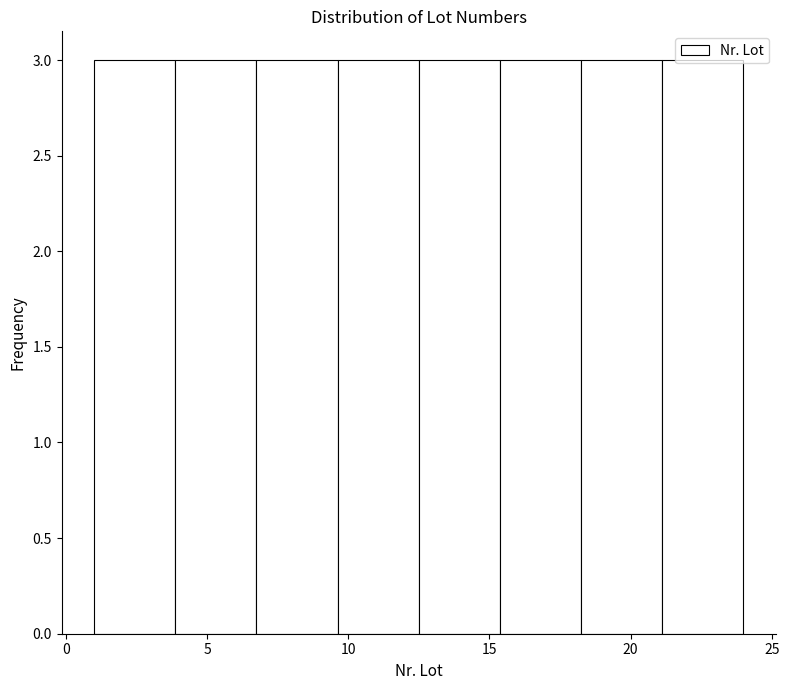

Reading left to right, list every bar in this chart as the range it spans on the x-axis followed by its height. Neither the bar edges nor the heights are printed on the chart, so give them approximately, as read against the axes.

1.0 to 4.0: 3
4.0 to 7.0: 3
7.0 to 9.5: 3
9.5 to 12.5: 3
12.5 to 15.5: 3
15.5 to 18.5: 3
18.5 to 21.0: 3
21.0 to 24.0: 3